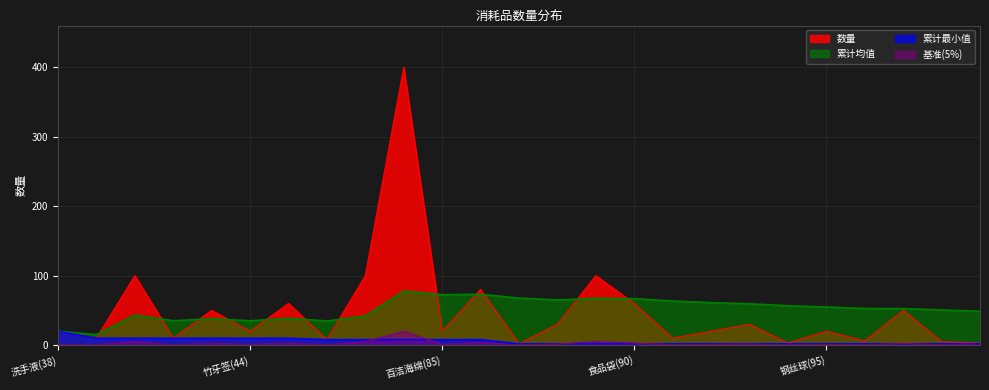

The chart shows a value of 0.5 at 百洁海绵(85). True or false?

False